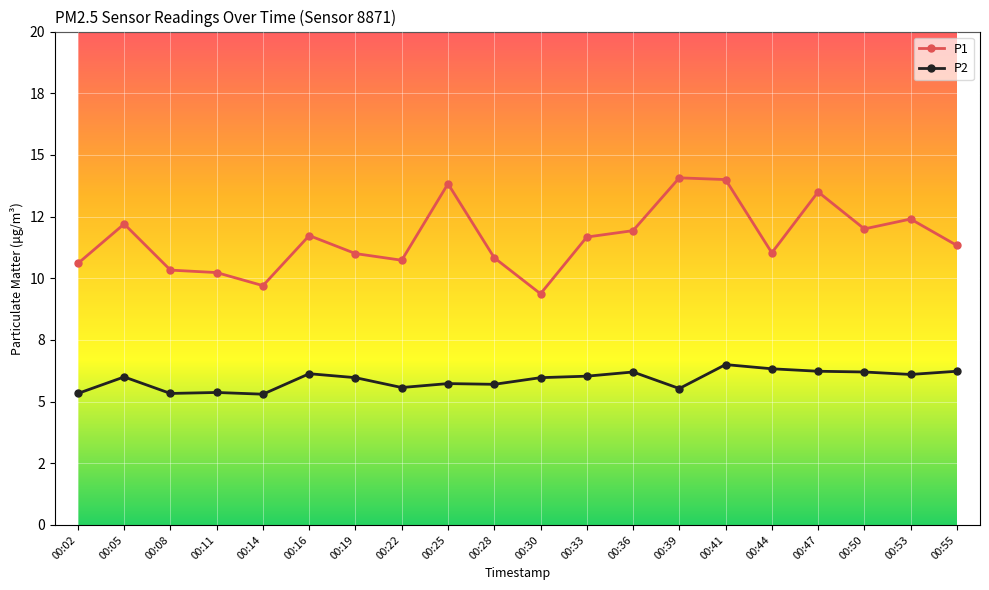

What are all the series names shown in the legend?

P1, P2